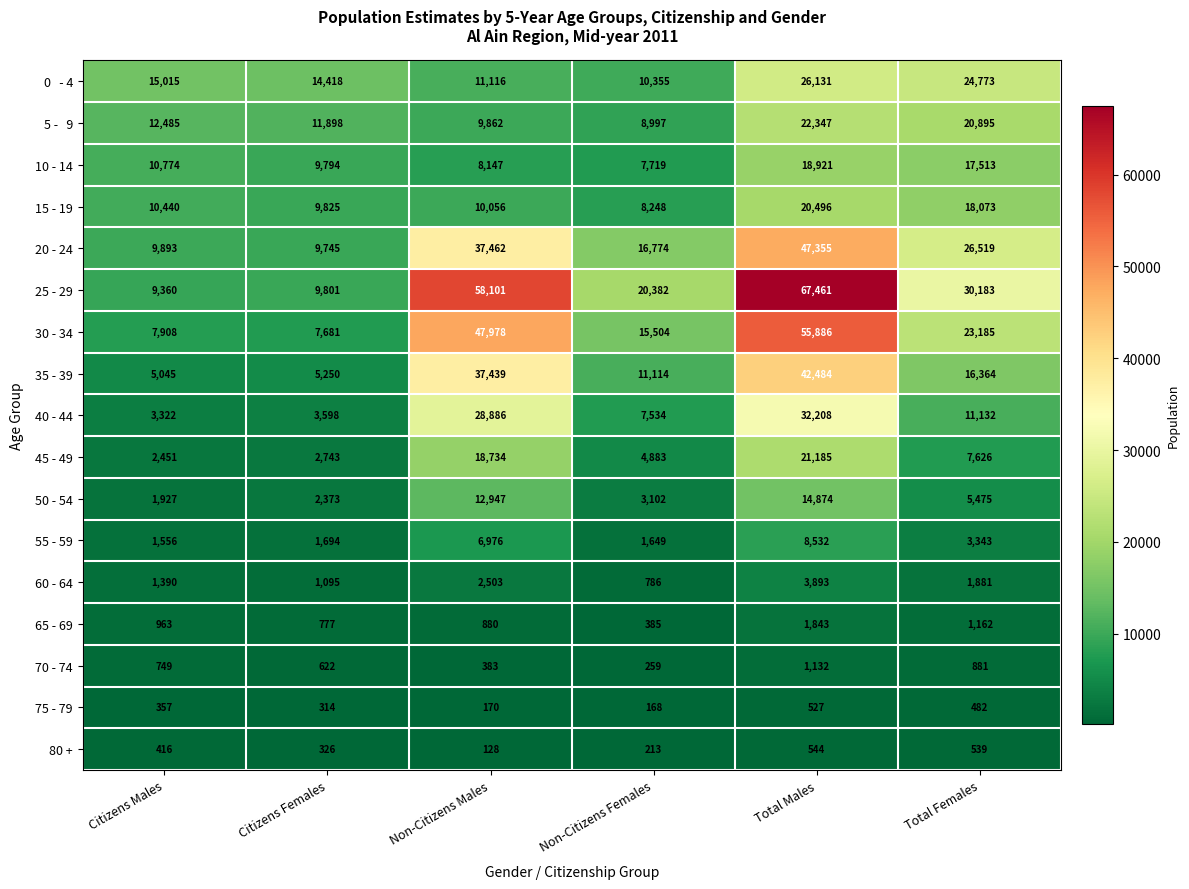

What is the sum of the 20 - 24 values at Non-Citizens Males and Total Females?

63981